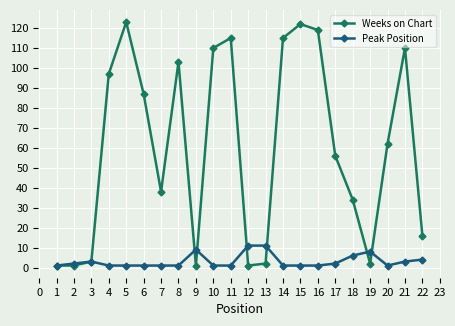

True or false: Peak Position has more than 2 points higher than both neighbors.

True